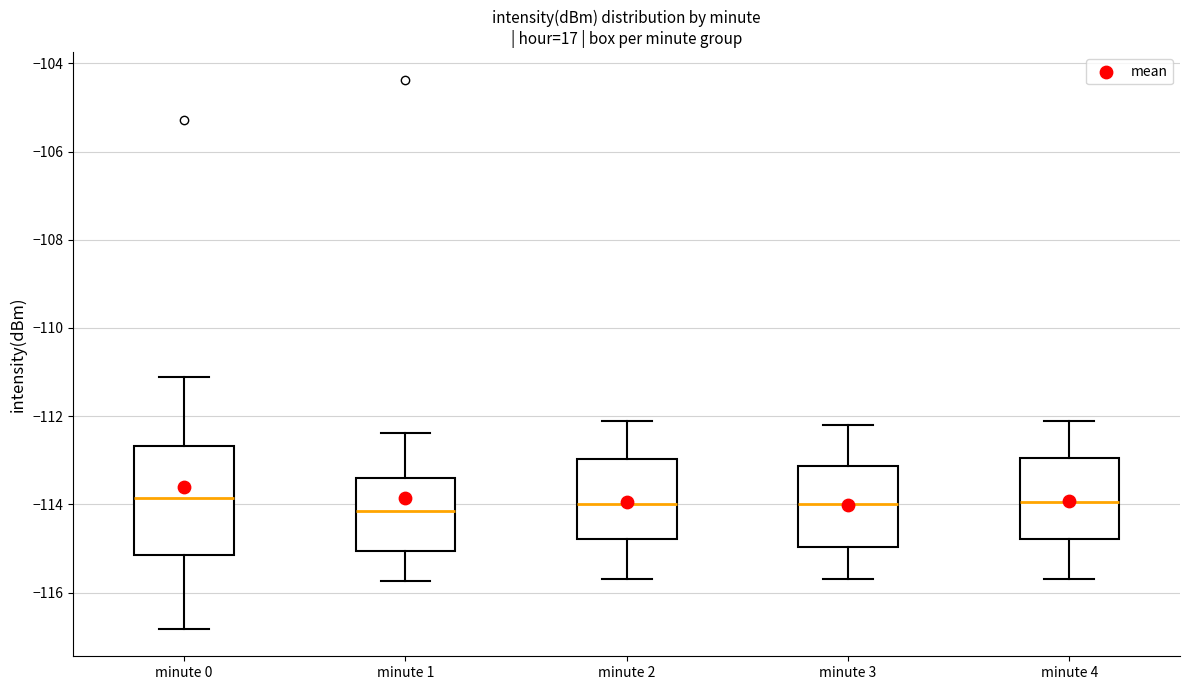

Where does the lower whisker of the box for minute 4 end on the y-axis? The values are not printed on the chart, so give them approximately, as read against the axis.

-115.6